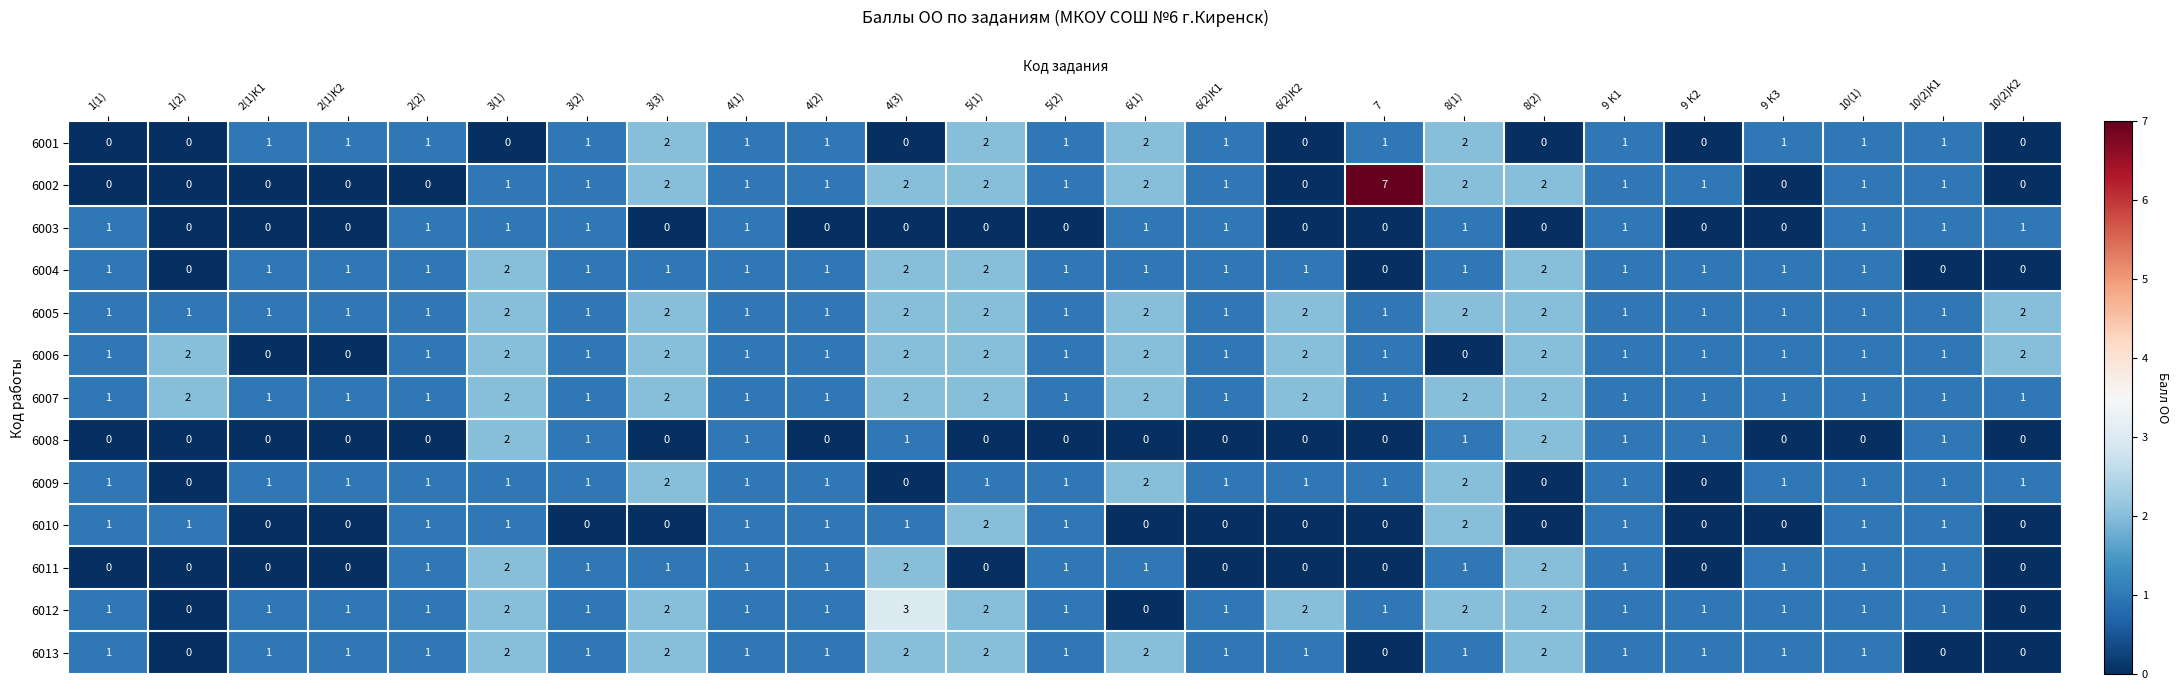

Which series has the widest spread of values?

6002